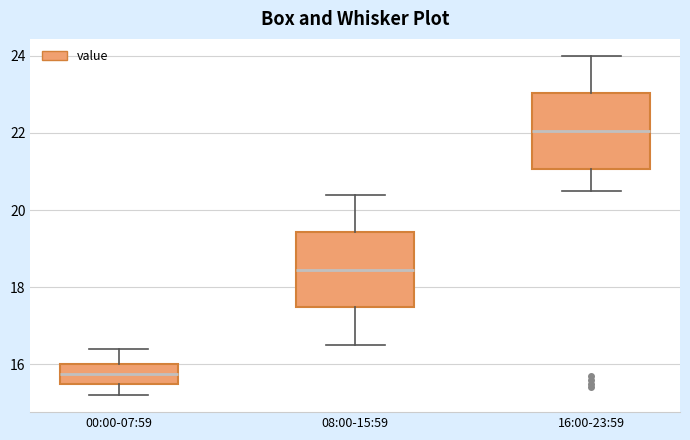

Where is the lower edge of the box for 00:00-07:59 on the y-axis? The values are not printed on the chart, so give them approximately, as read against the axis.

15.6